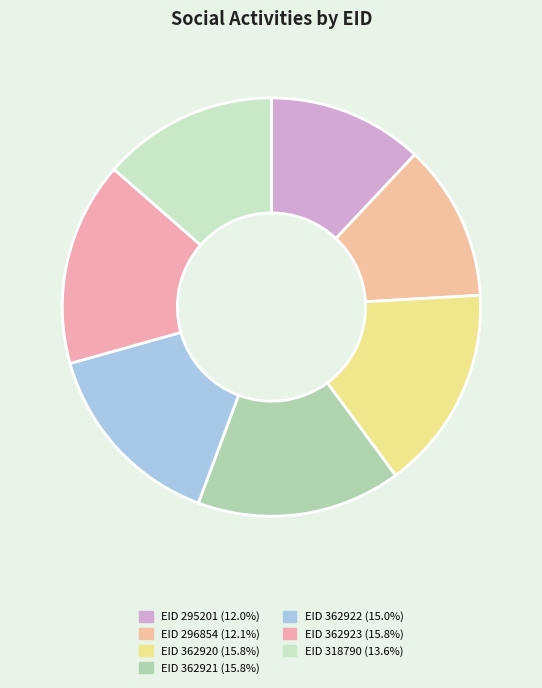

Count the number of slices in the pie.

7